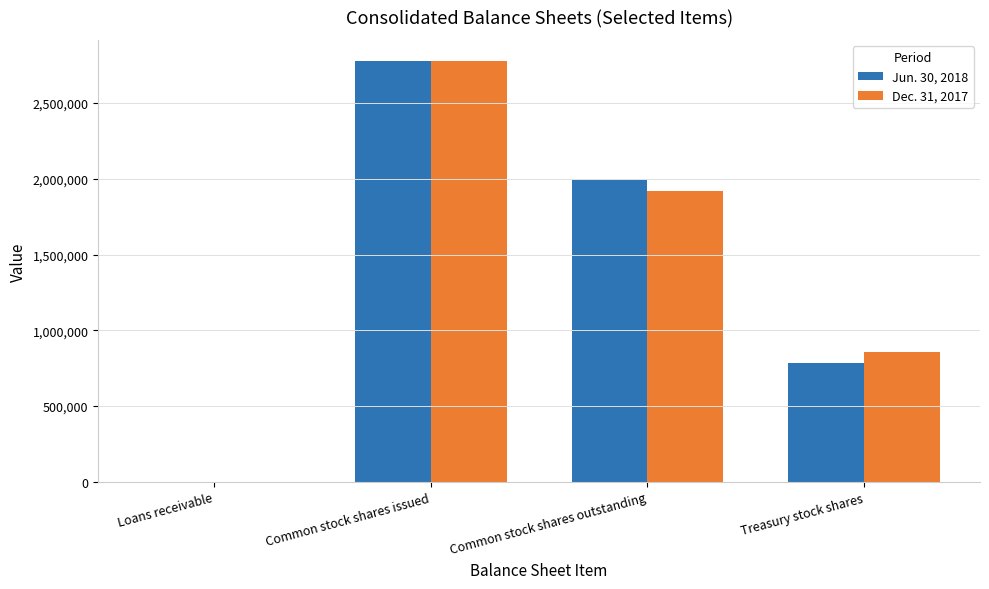

Count the number of categories in the chart.

4